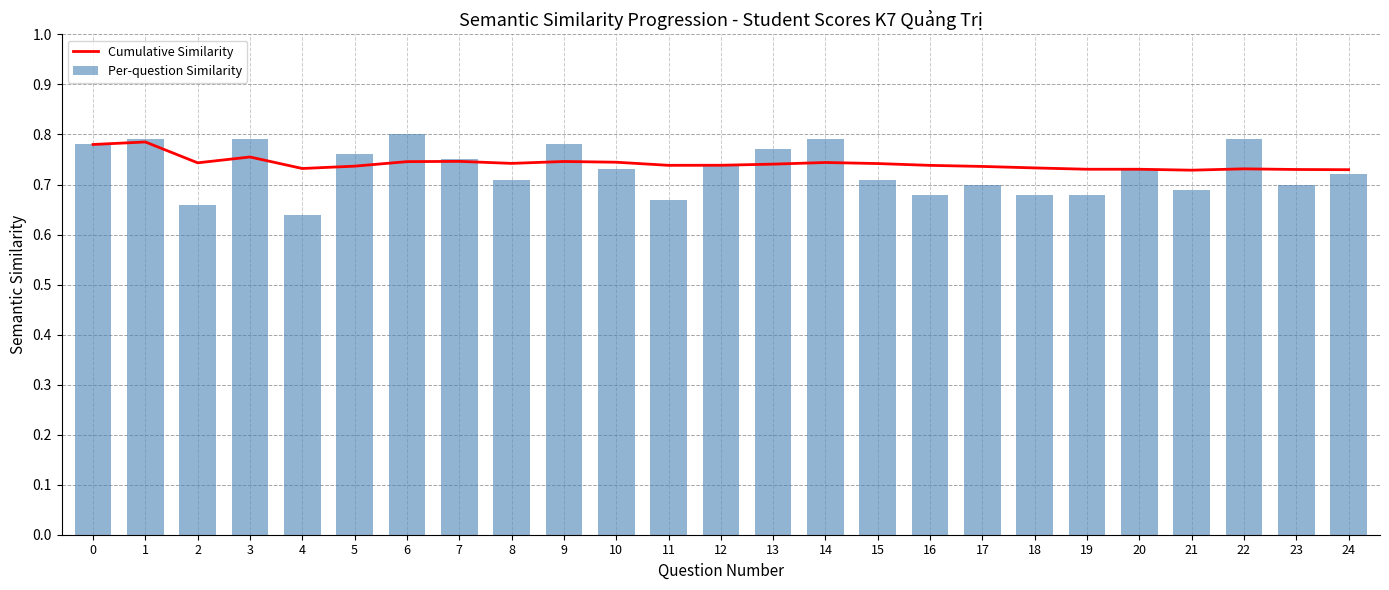

What is the maximum value for Per-question Similarity?

0.8